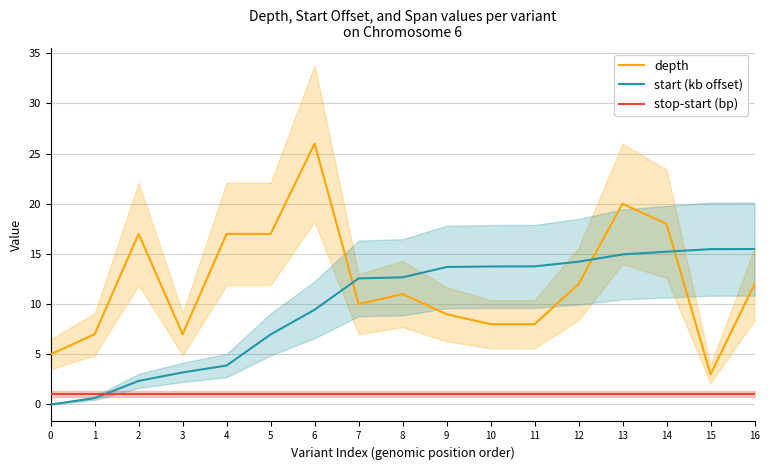

At how many categories does at least one series exceed 2?

17